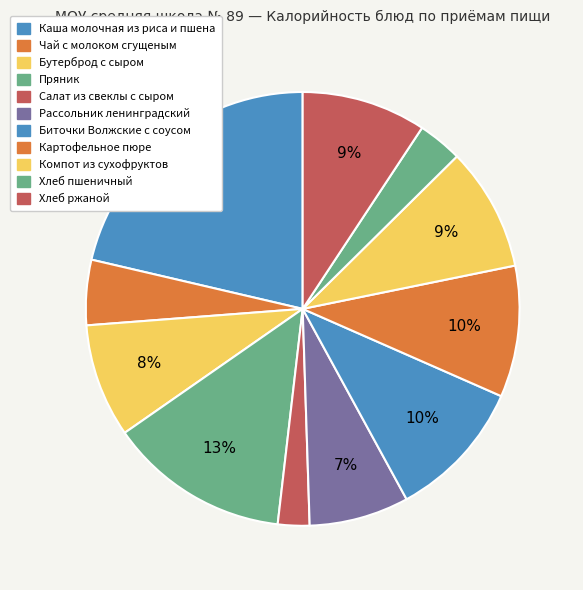

Between Хлеб ржаной and Биточки Волжские с соусом, which is larger?

Биточки Волжские с соусом